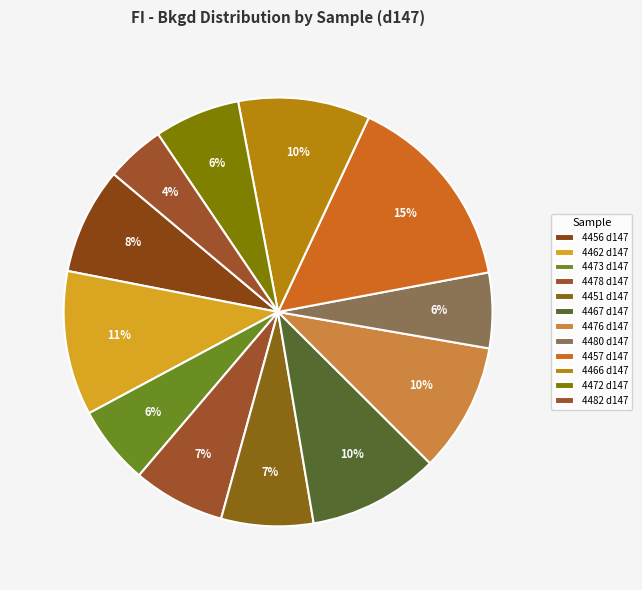

Combined, what portion of the pie is 4478 d147 and 4467 d147?

16.8%